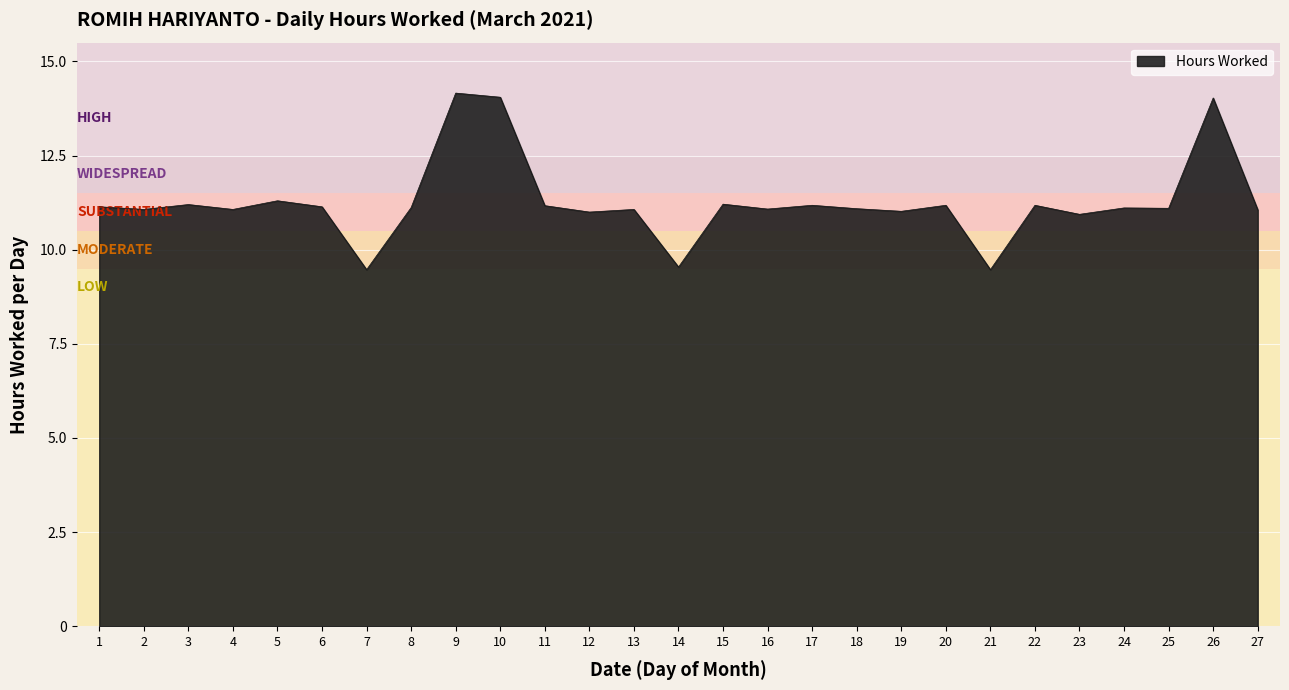

What is the ratio of the value at 11 to the value at 2?

1.0